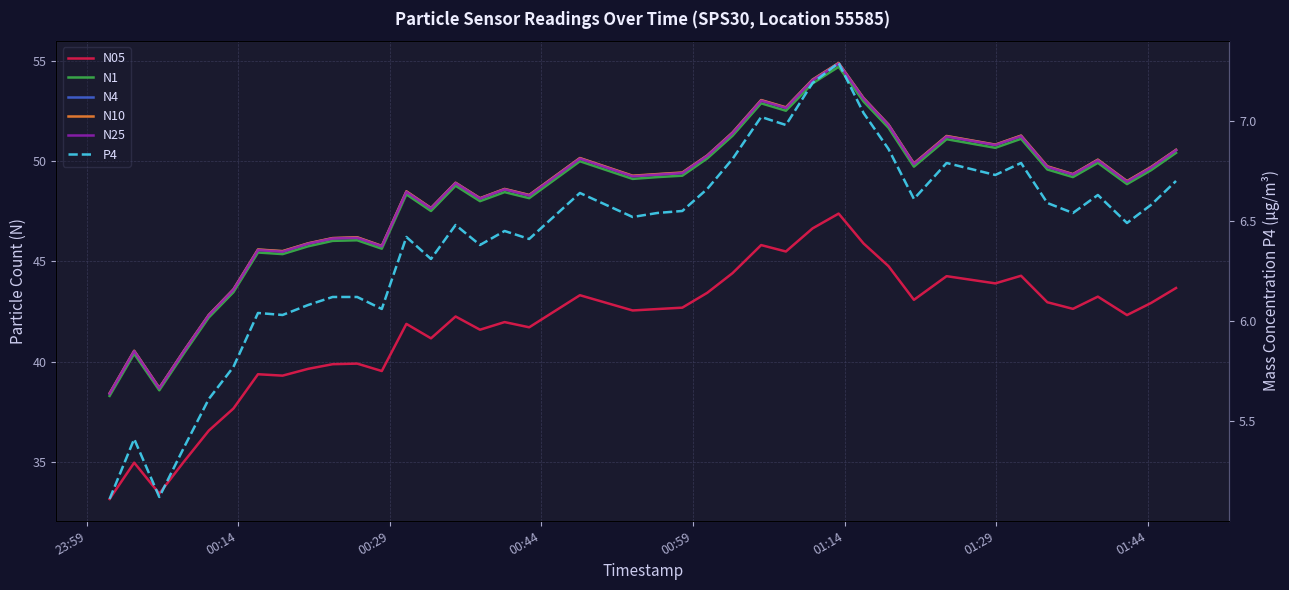

Which series has the widest spread of values?

N4